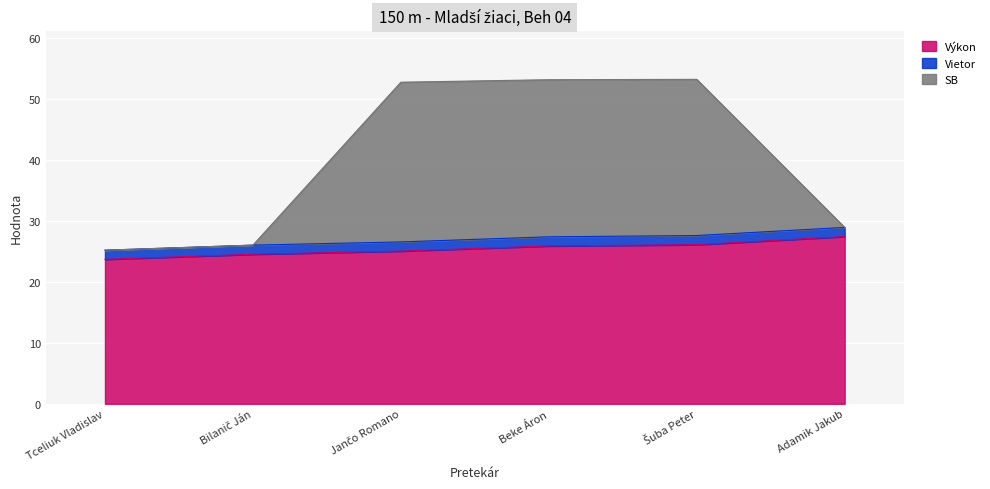

Which series has the widest spread of values?

SB